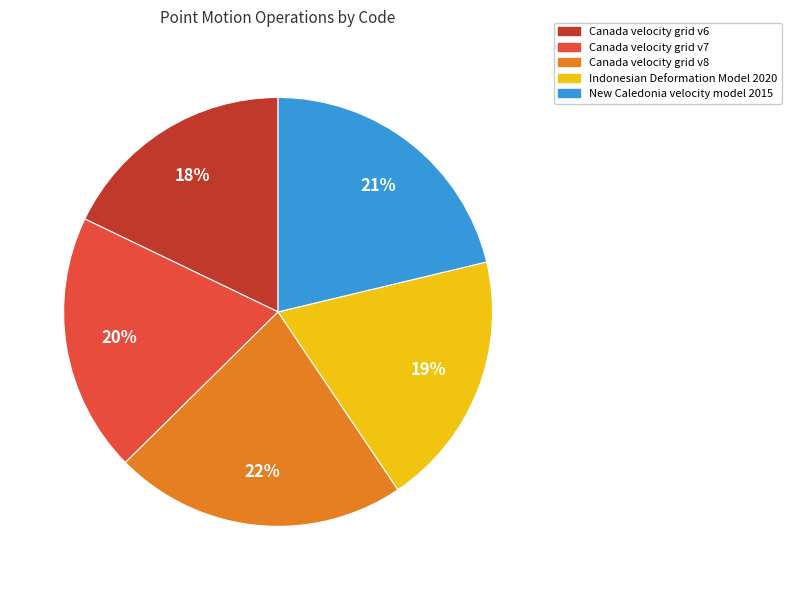

Is Canada velocity grid v8 the majority of the pie?

No